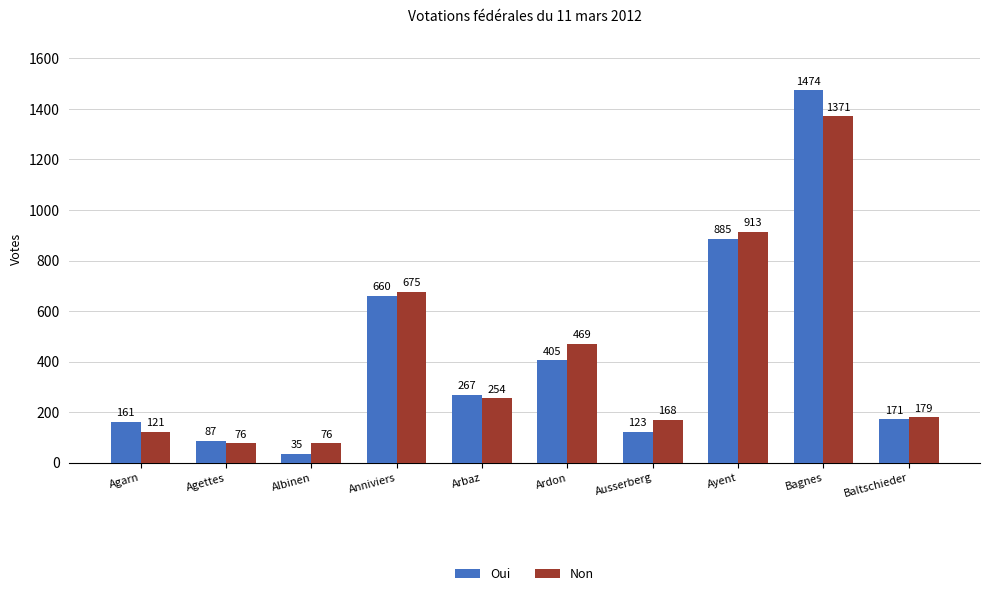

What is the minimum value shown in the chart?

35